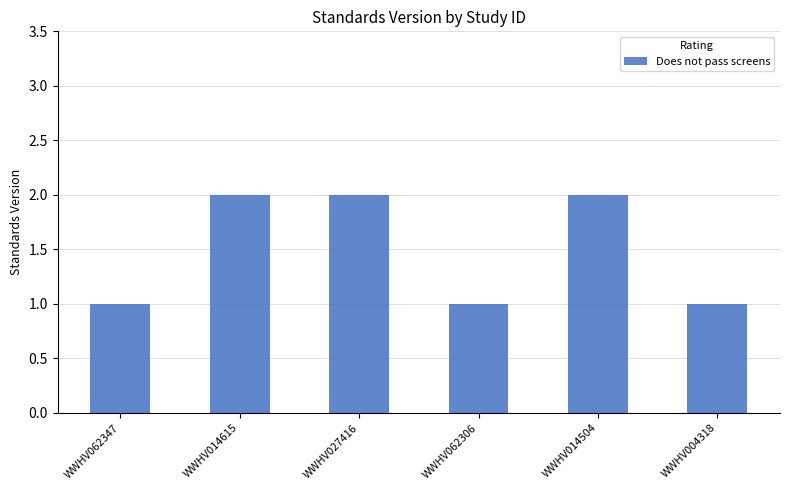

What is the difference between the maximum and minimum values?

1